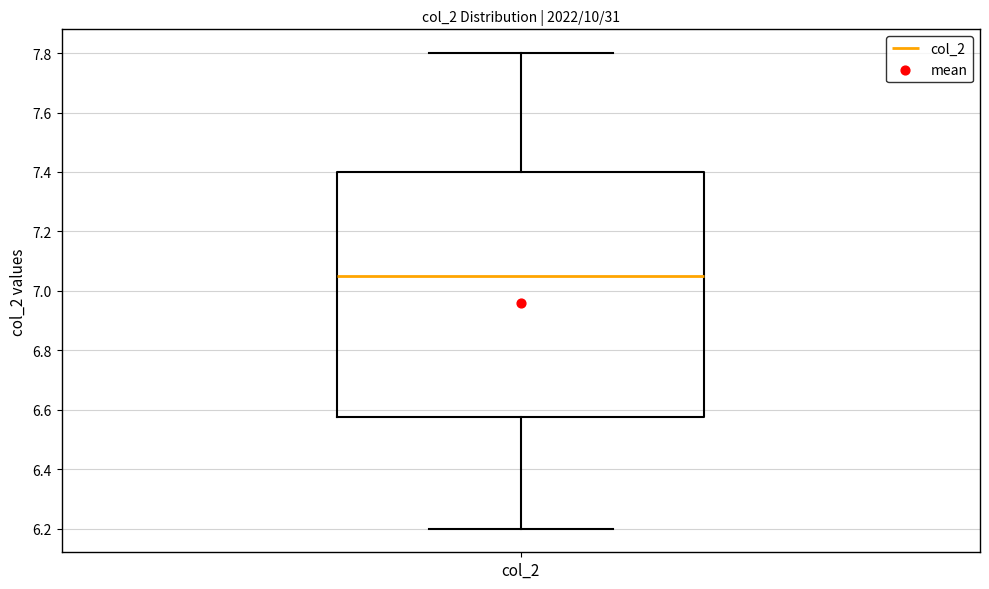

Where is the lower edge of the box for col_2 on the y-axis? The values are not printed on the chart, so give them approximately, as read against the axis.

6.58